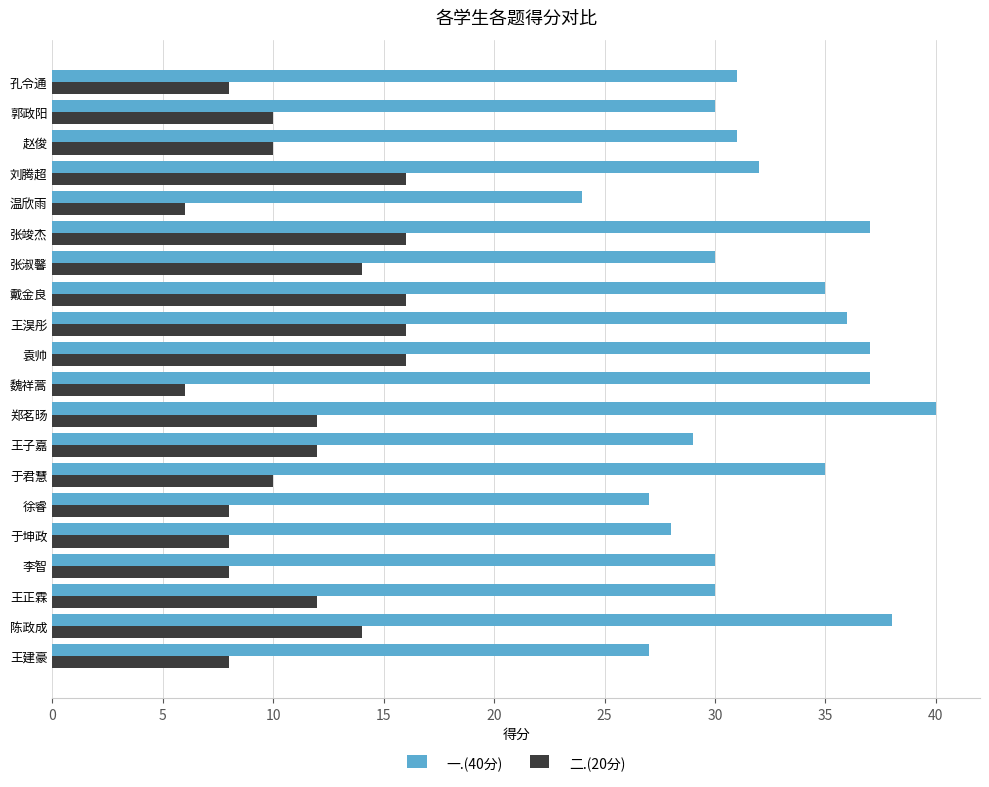

What is the sum of all 一.(40分) values?

644